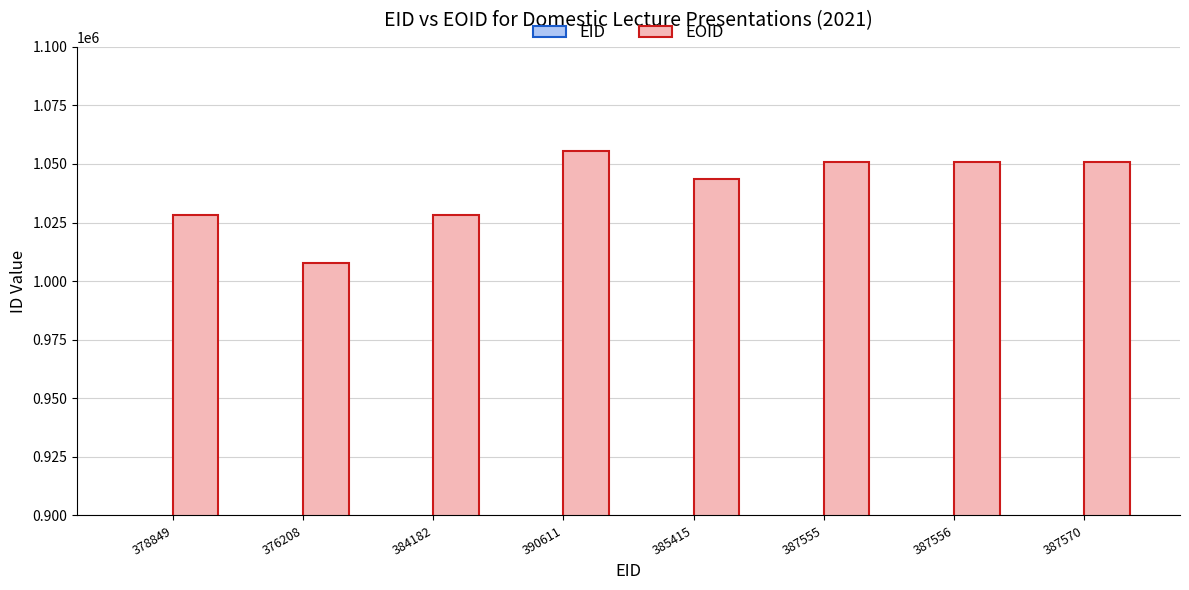

What is the minimum value for EOID?

1007787